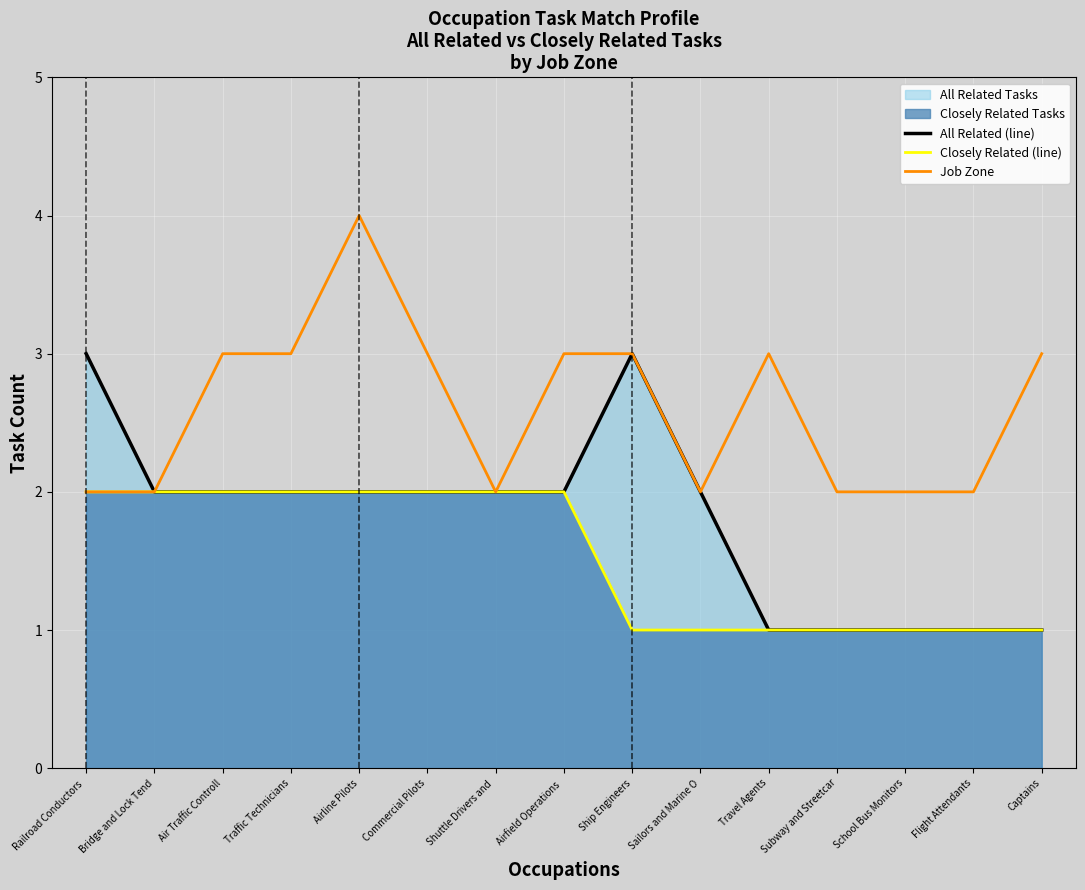

Which category has the highest value across all series?

Airline Pilots